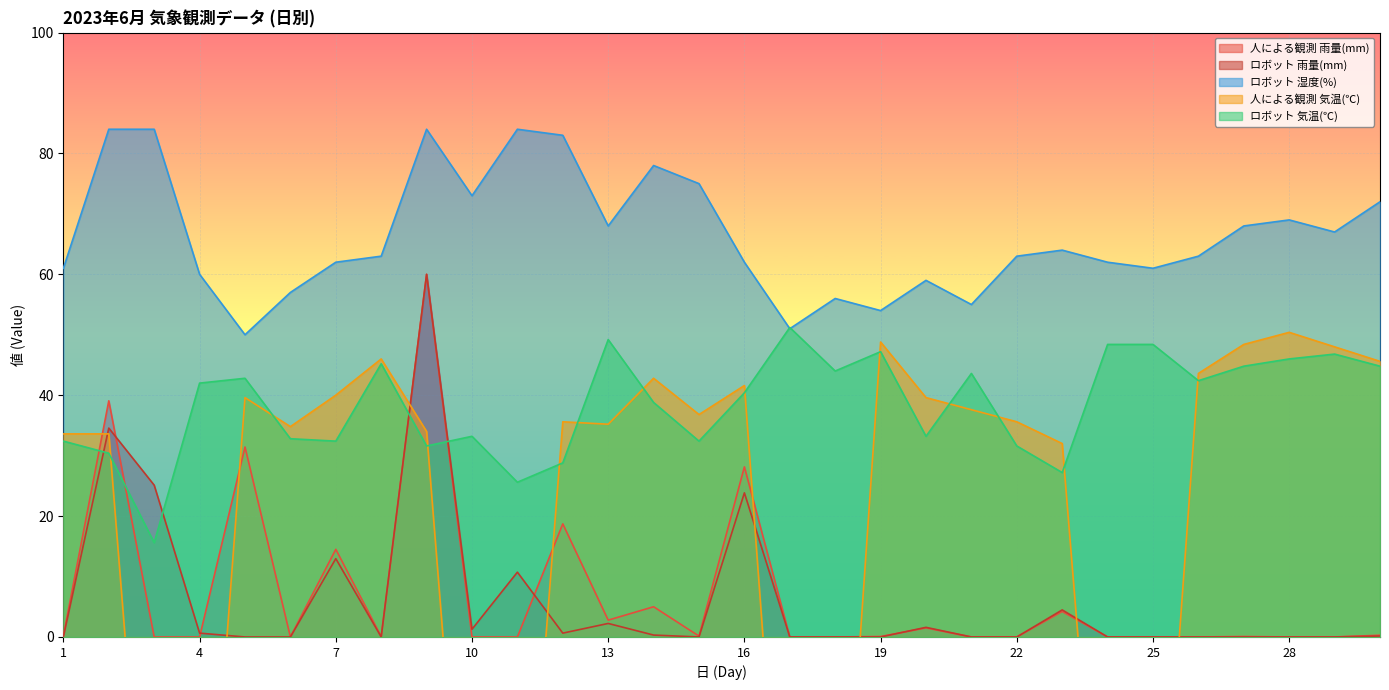

At 4, list the series in order from largest to smallest.

ロボット 湿度(%), ロボット 気温(℃), ロボット 雨量(mm), 人による観測 雨量(mm), 人による観測 気温(℃)